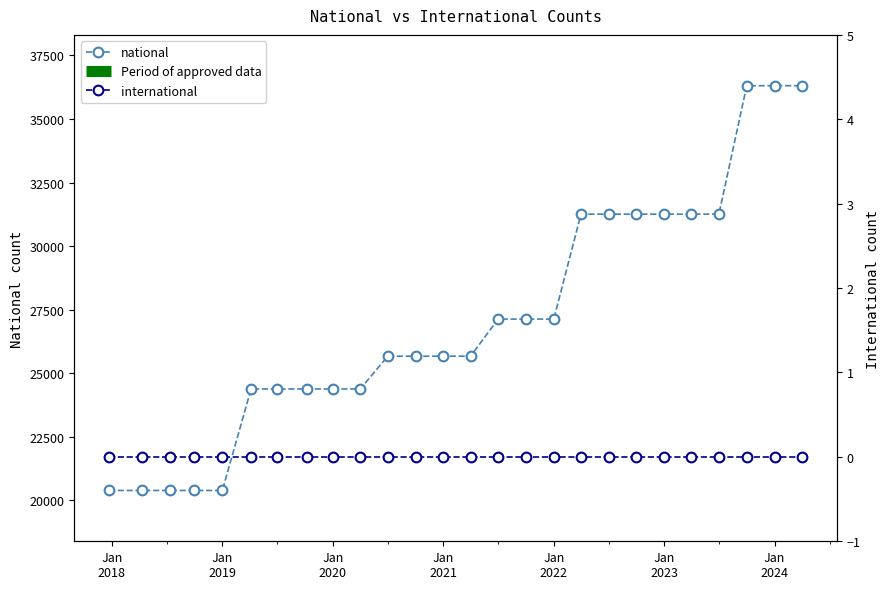

What is the sum of all values?

704237